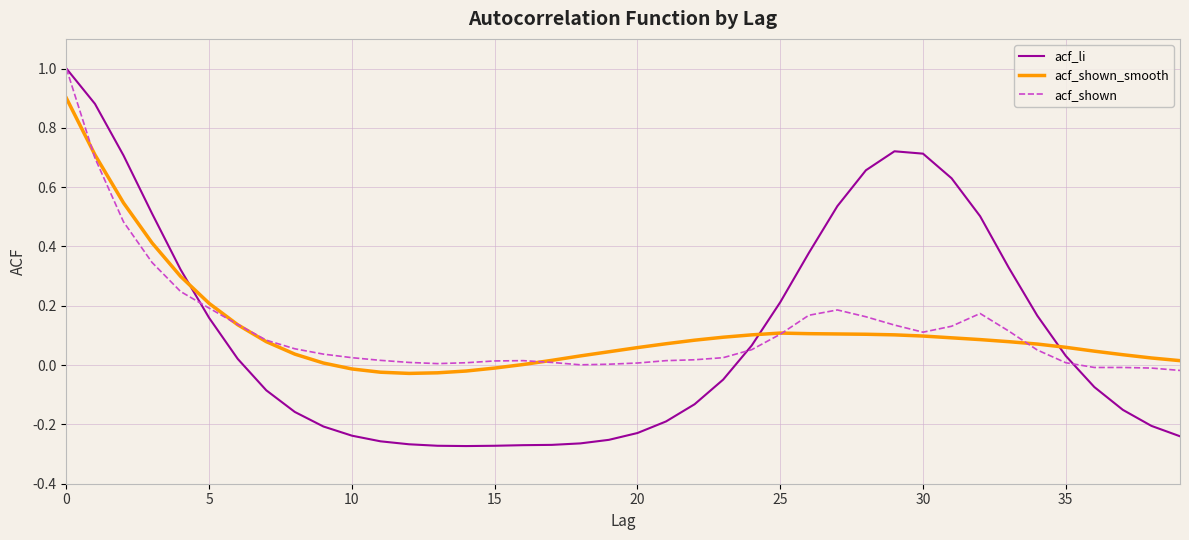

Which series ends up on top after the final intersection of acf_li and acf_shown_smooth?

acf_shown_smooth